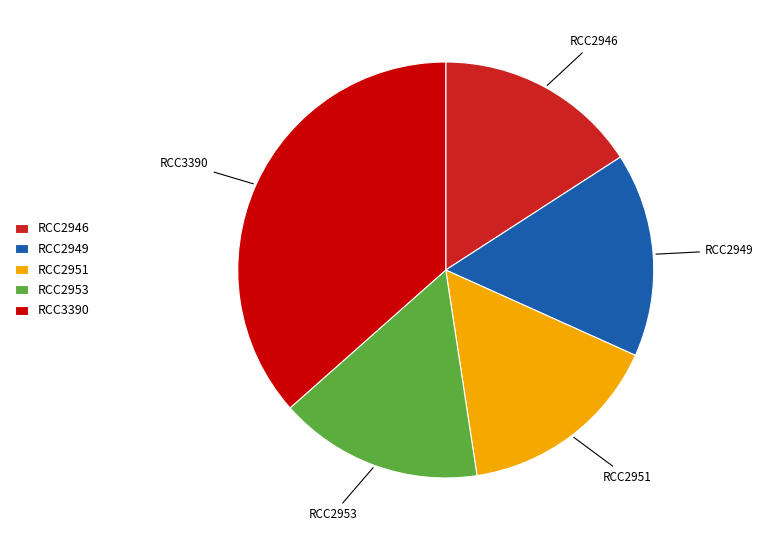

What is the largest slice in the pie chart?

RCC3390